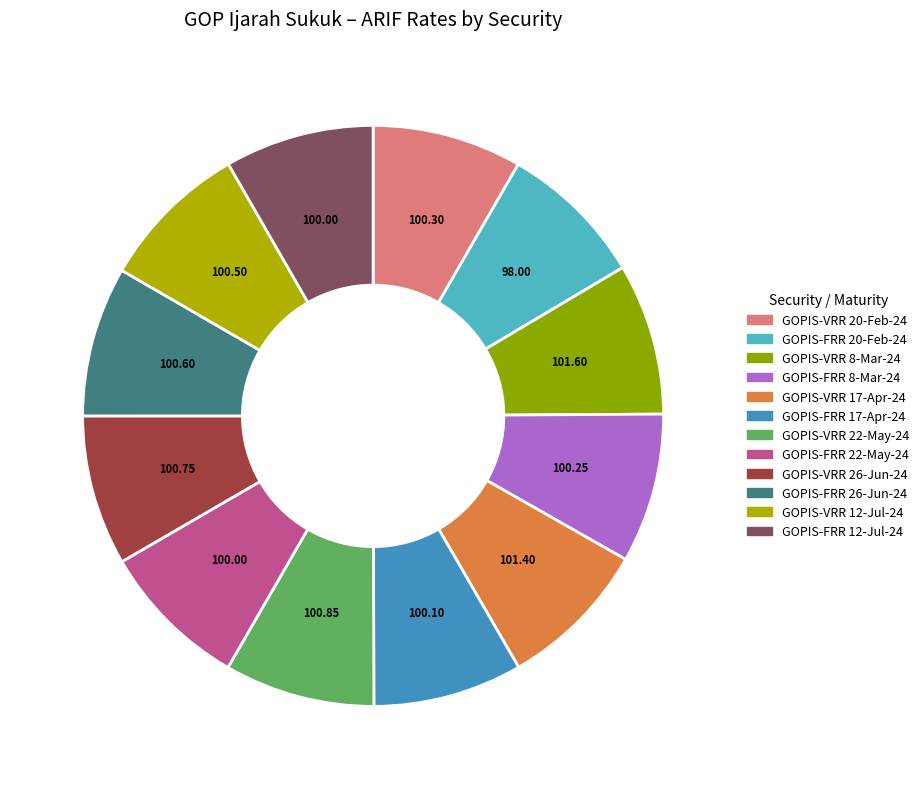

What is the ratio of the value at GOPIS-FRR 17-Apr-24 to the value at GOPIS-FRR 26-Jun-24?

1.0